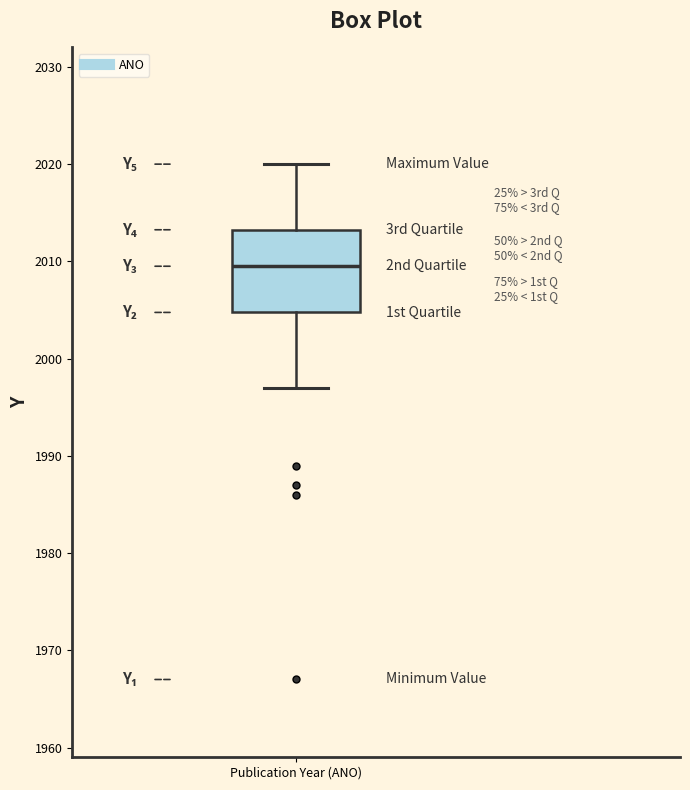

Where does the median line of the box for Publication Year (ANO) sit on the y-axis? The values are not printed on the chart, so give them approximately, as read against the axis.

2010